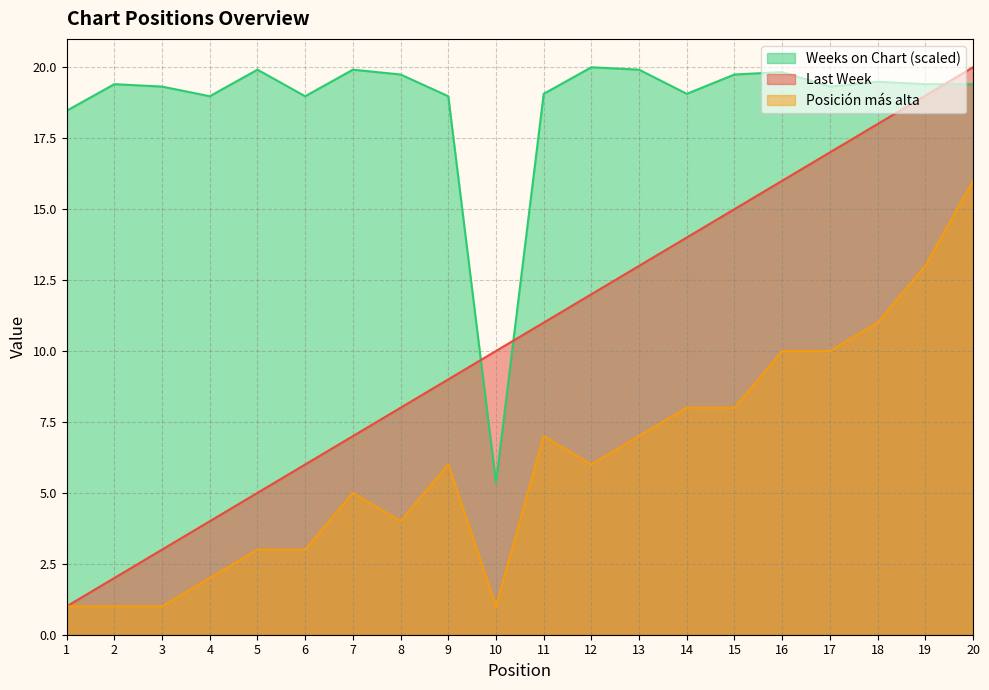

What is the difference between the Posición más alta values at 1 and 18?

10.0